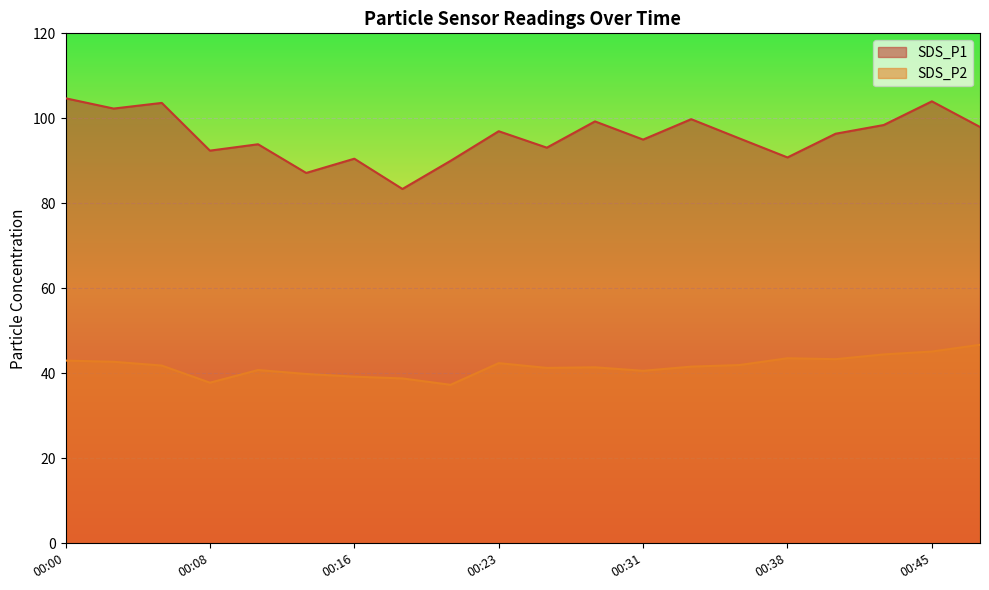

True or false: SDS_P2 and SDS_P1 cross at least once.

False